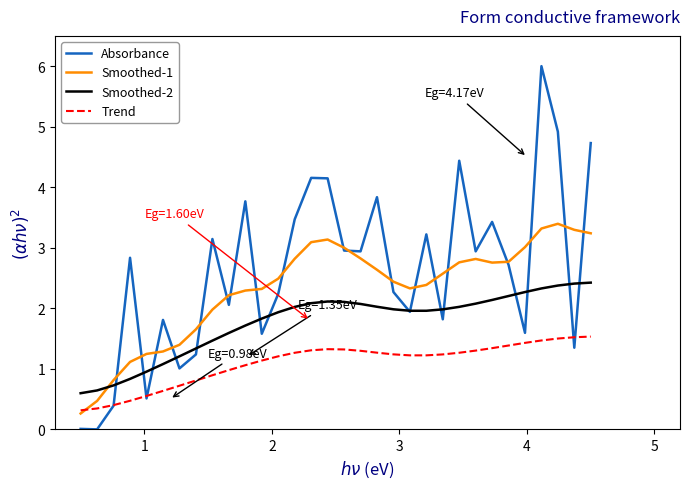

Which series has the widest spread of values?

Absorbance